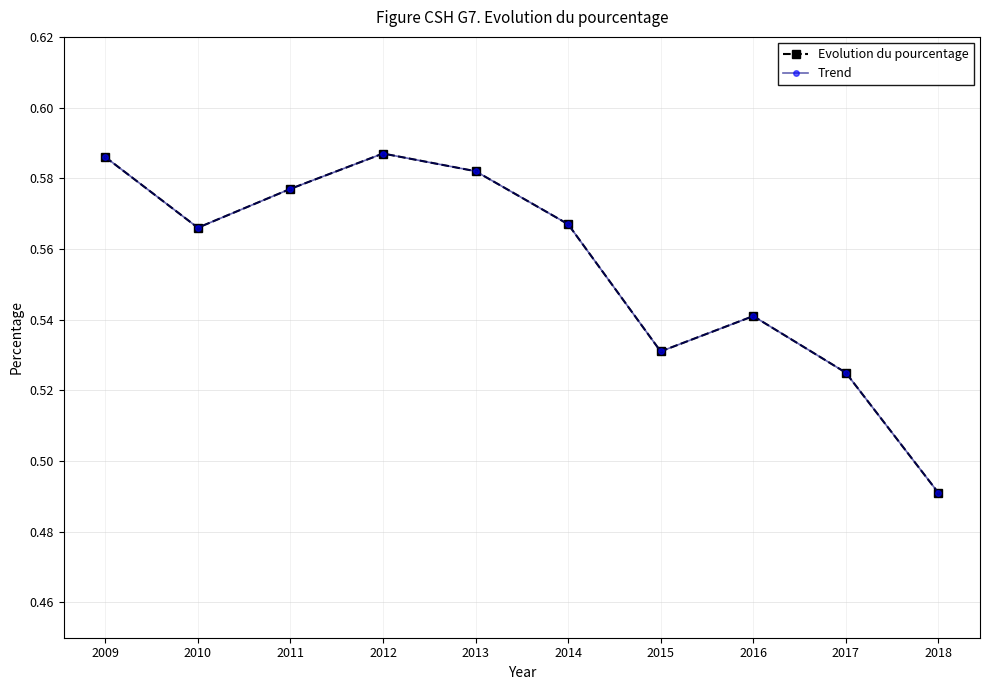

Is this an area chart (filled region under the line)?

No